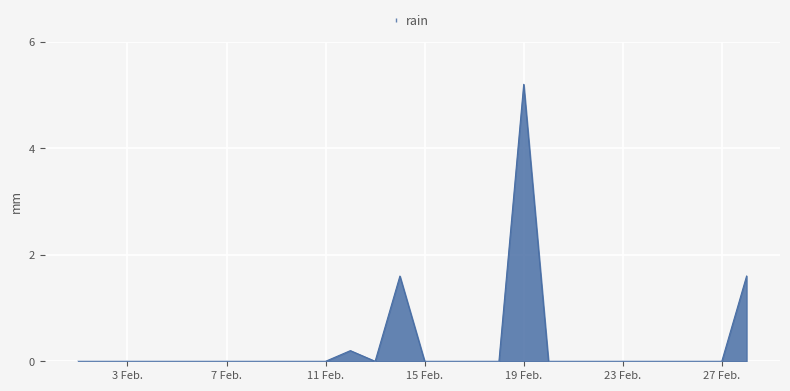

What is the maximum value shown in the chart?

5.2